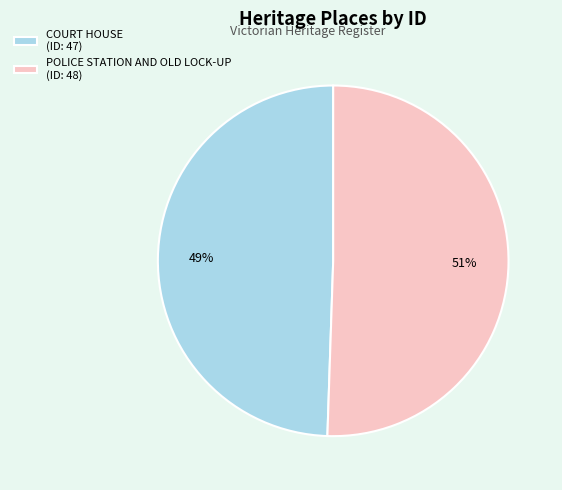

Which has a higher value, POLICE STATION AND OLD LOCK-UP (ID: 48) or COURT HOUSE (ID: 47)?

POLICE STATION AND OLD LOCK-UP (ID: 48)